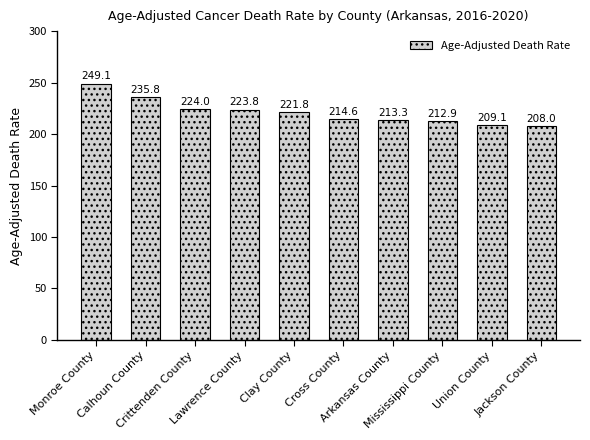

What is the maximum value shown in the chart?

249.1